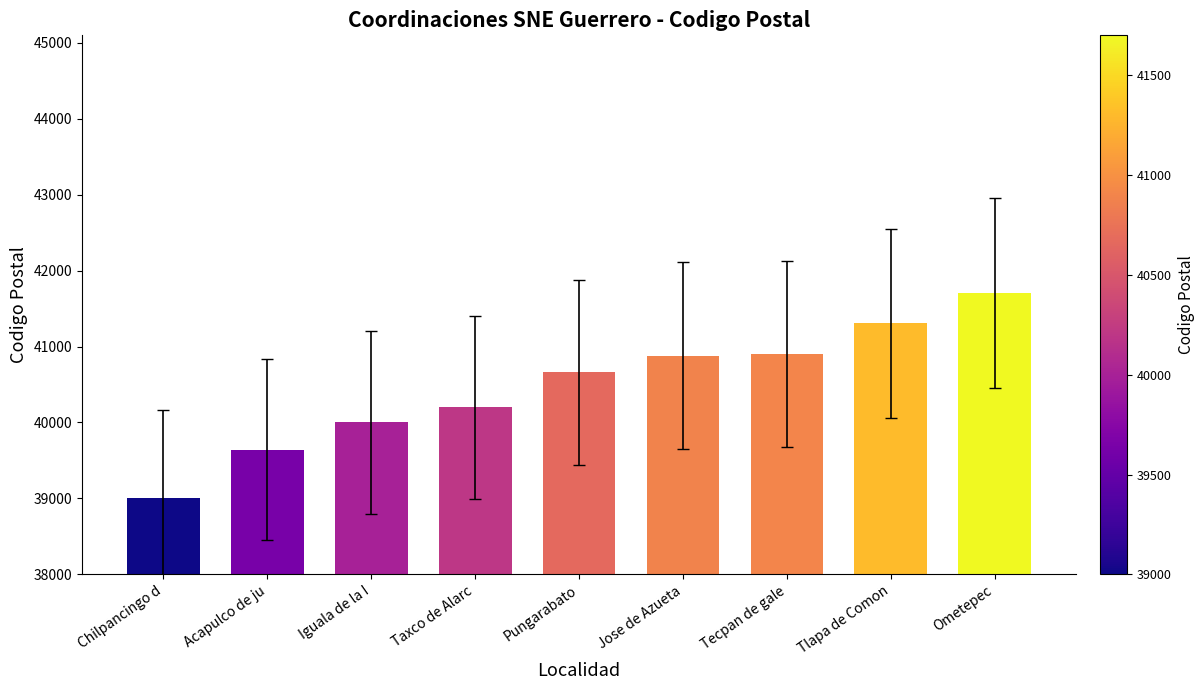

Are the bars grouped side by side (vs. stacked)?

No